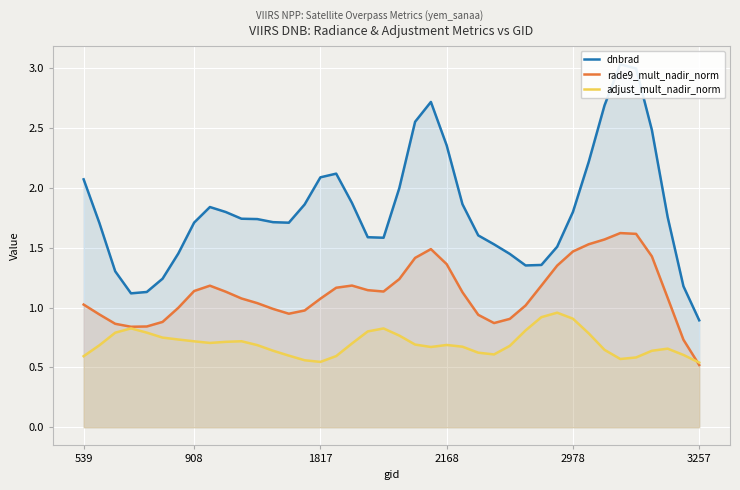

What are all the series names shown in the legend?

dnbrad, rade9_mult_nadir_norm, adjust_mult_nadir_norm